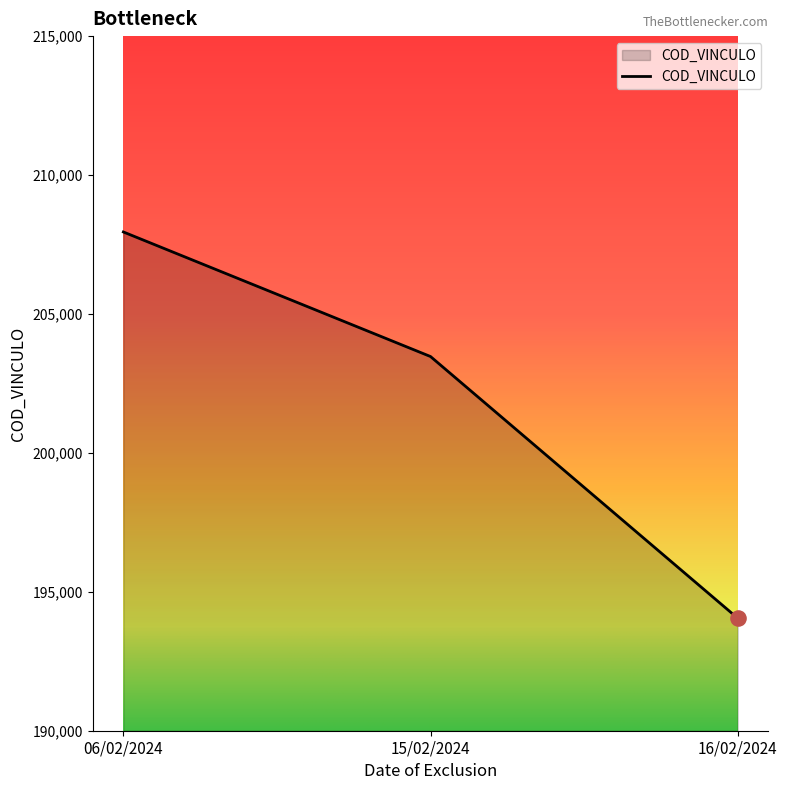

Between 06/02/2024 and 16/02/2024, which is larger?

06/02/2024